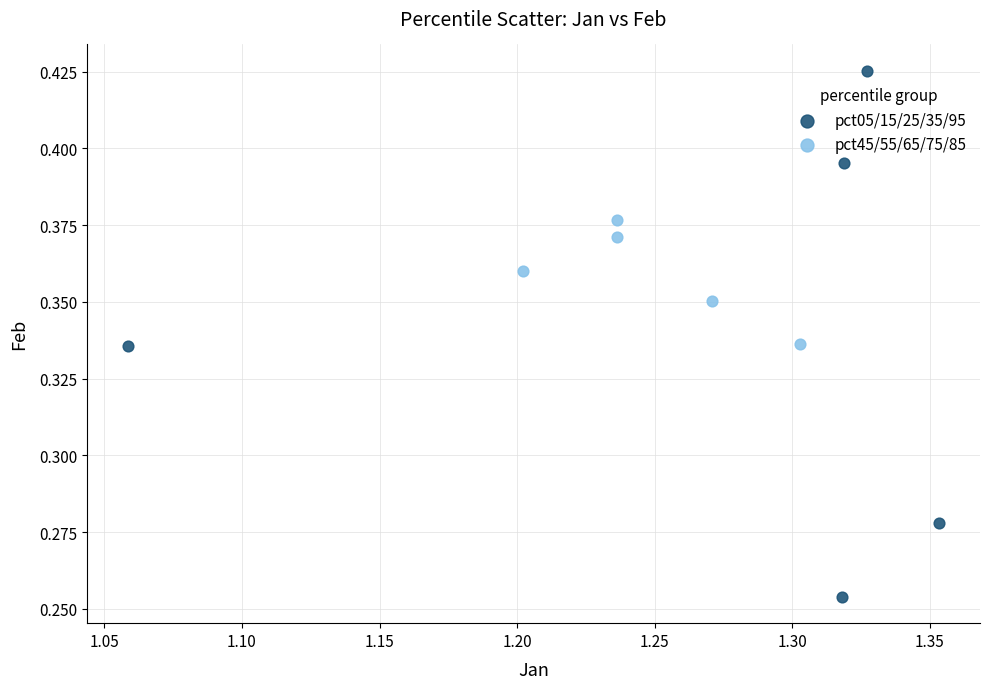

Which series has the widest spread of Y values?

pct05/15/25/35/95